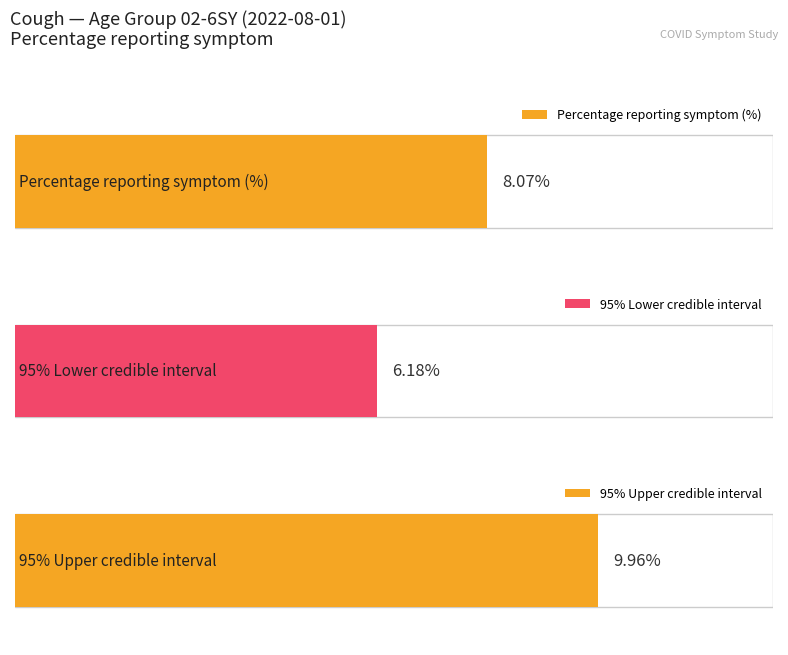

What are all the series names shown in the legend?

Percentage reporting symptom (%), 95% Lower credible interval, 95% Upper credible interval